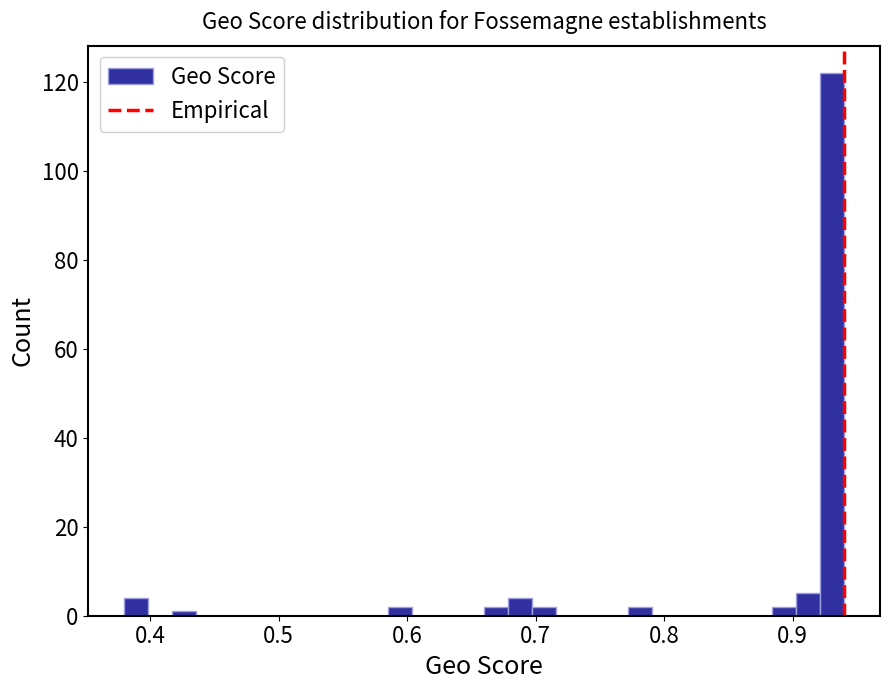

Around what value on the x-axis is the tallest bar? Give the approximate position of its centre, as read against the axis.

0.93